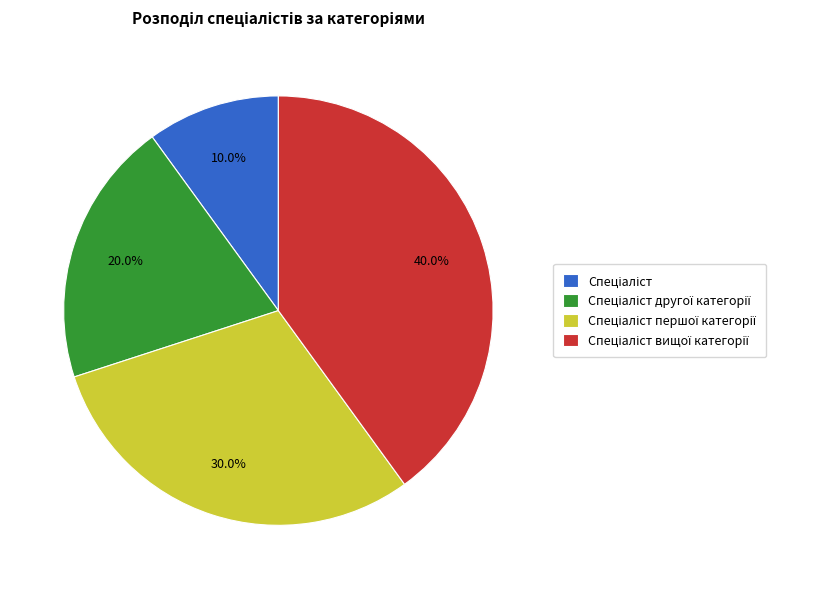

Does any single category account for the majority?

No